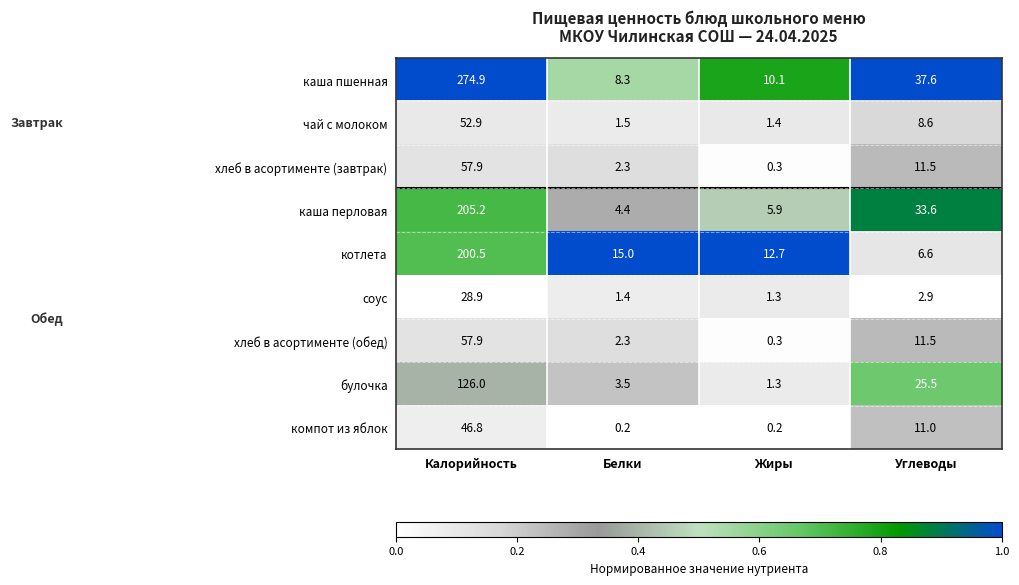

What is the difference between the хлеб в асортименте (завтрак) values at Жиры and Углеводы?

11.2